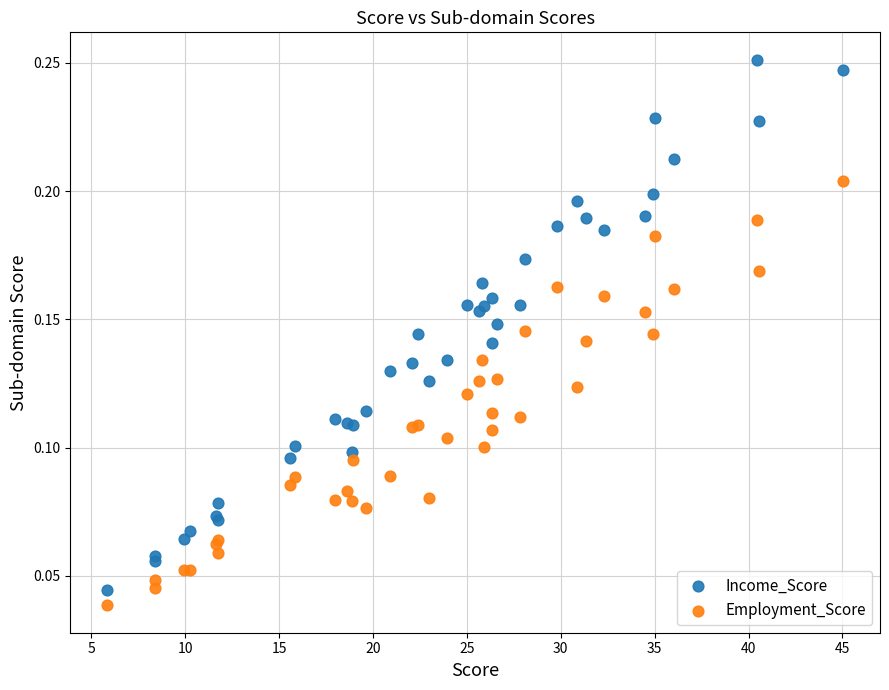

Which series has the largest Y range (max minus min)?

Income_Score